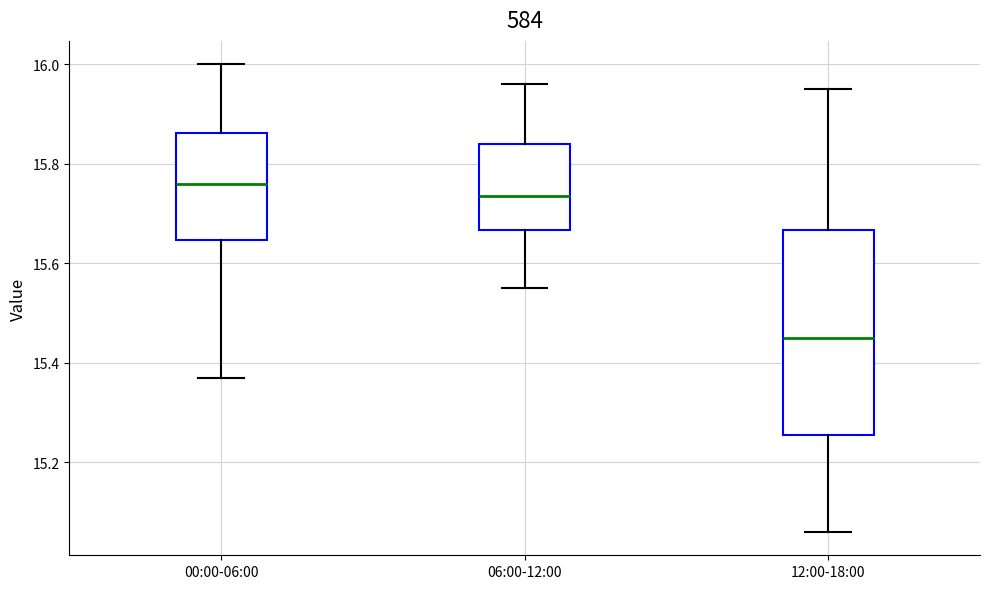

Where does the lower whisker of the box for 00:00-06:00 end on the y-axis? The values are not printed on the chart, so give them approximately, as read against the axis.

15.38